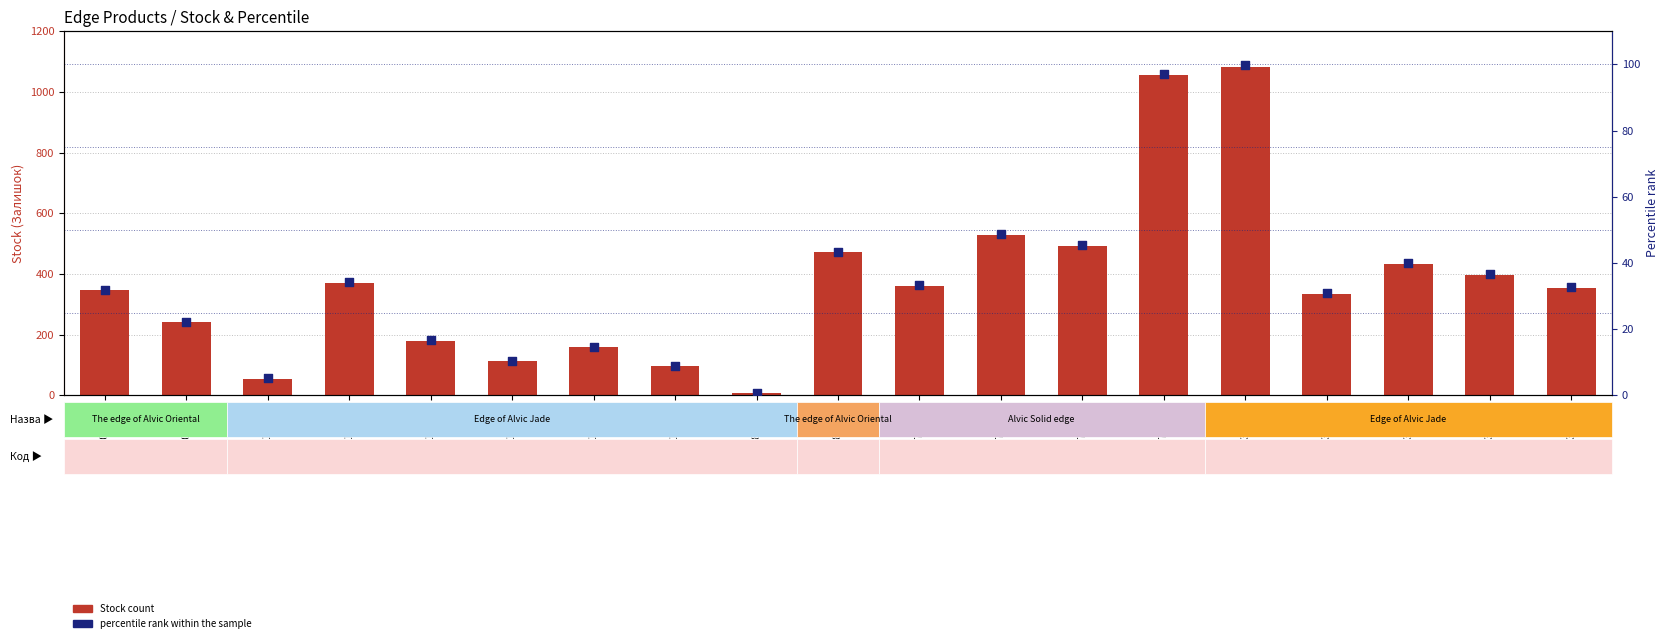

What is the total value across all series at 232761735?

394.2